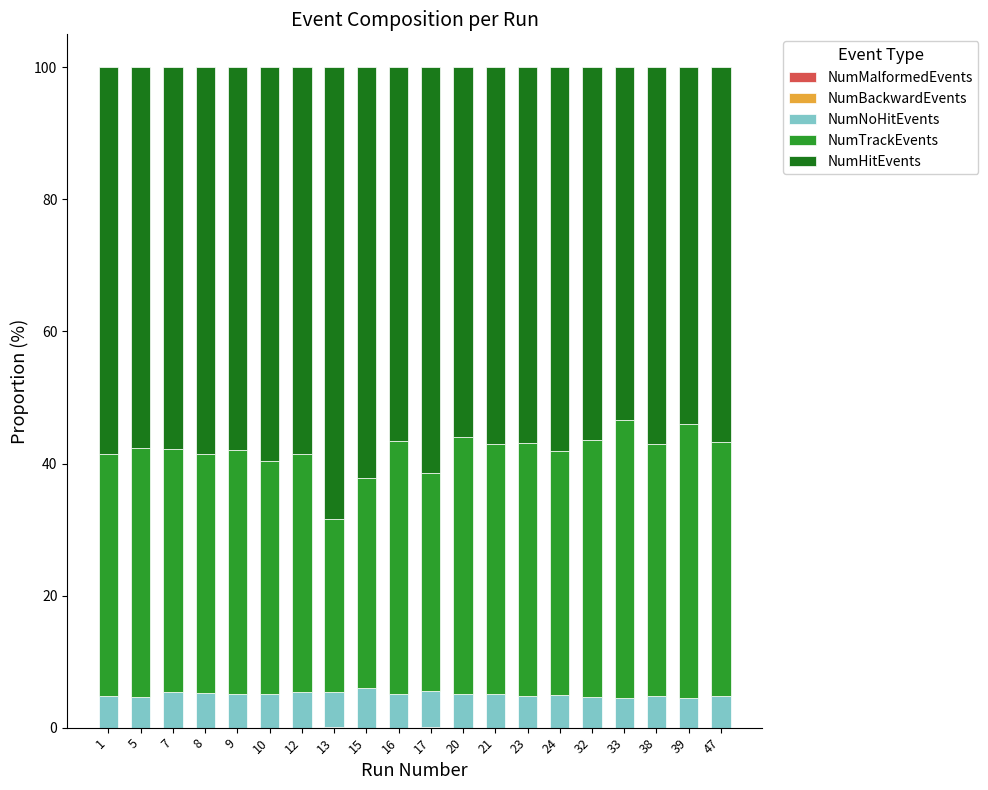

Are the bars horizontal?

No